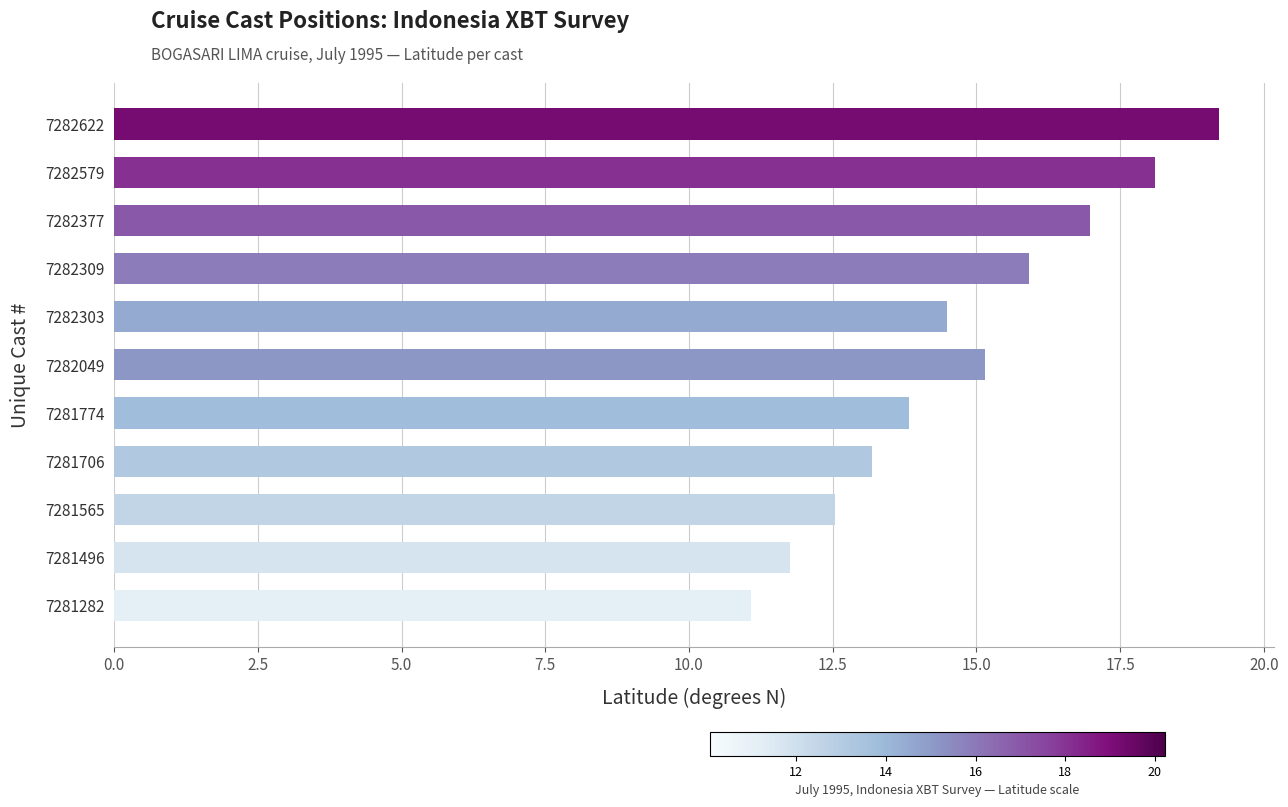

What is the approximate value at 7281282?

11.1